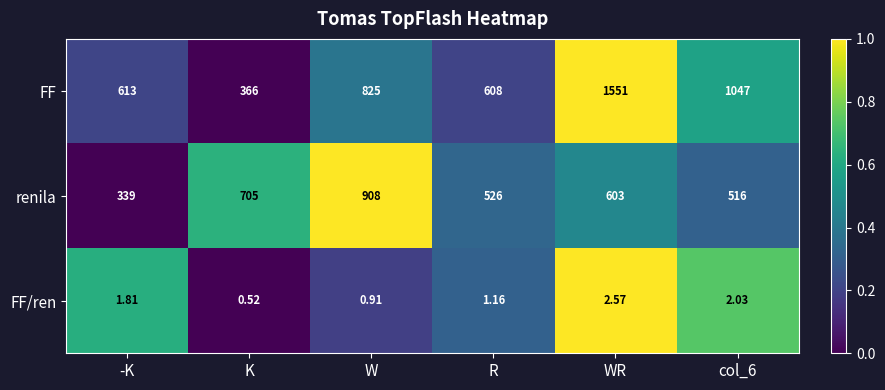

At which category does the chart reach its minimum across all series?

K